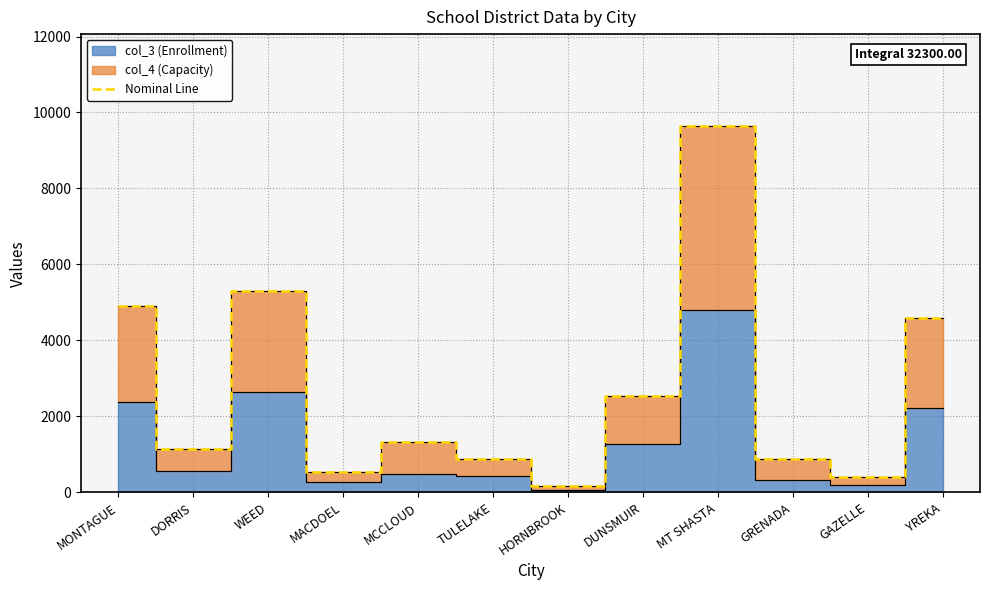

What is the difference between the second highest and second lowest values?

4914